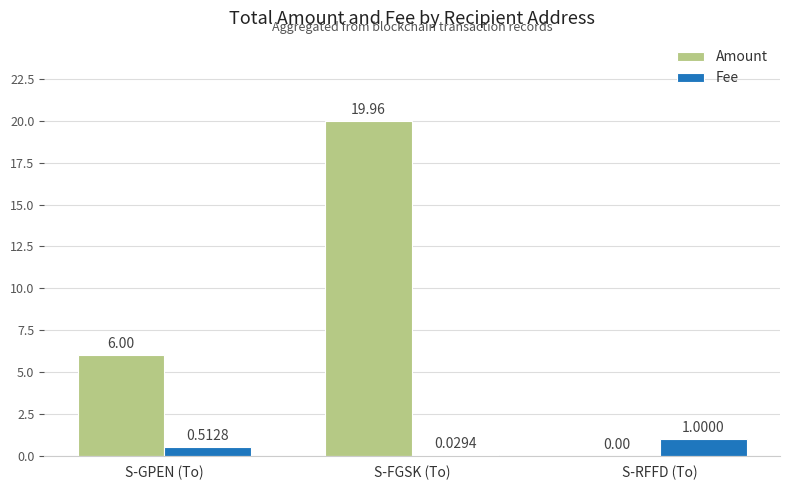

At which label is Fee closest to 0?

S-FGSK (To)